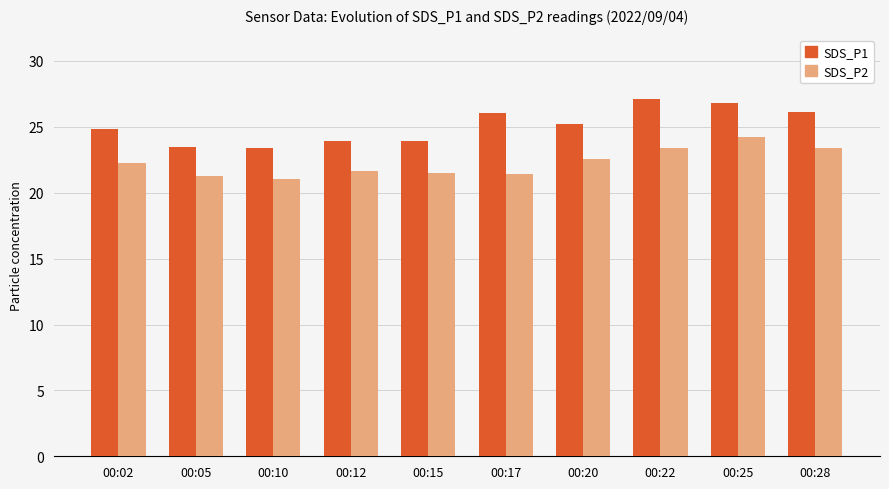

How many data points does each series have?

10